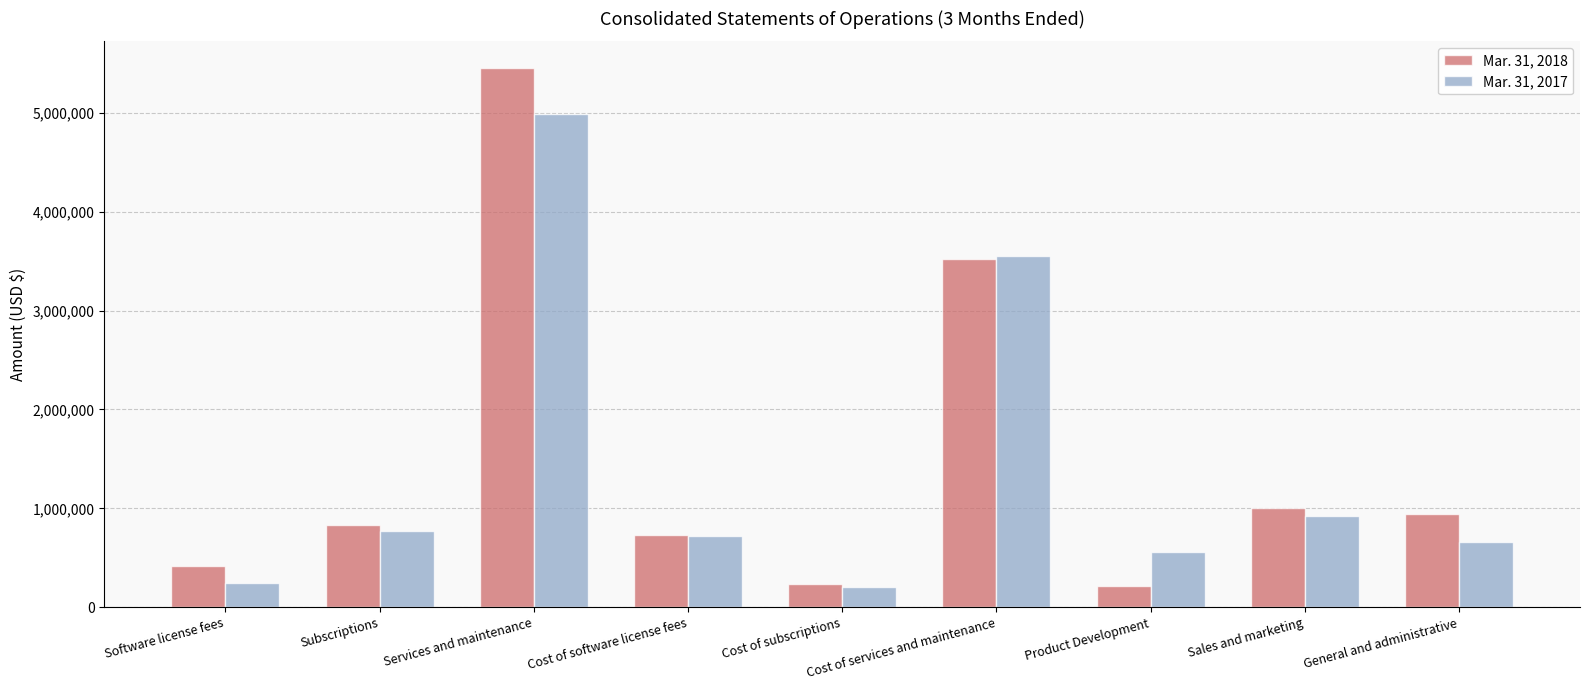

Rank the series by their average value, from highest to lowest.

Mar. 31, 2018, Mar. 31, 2017